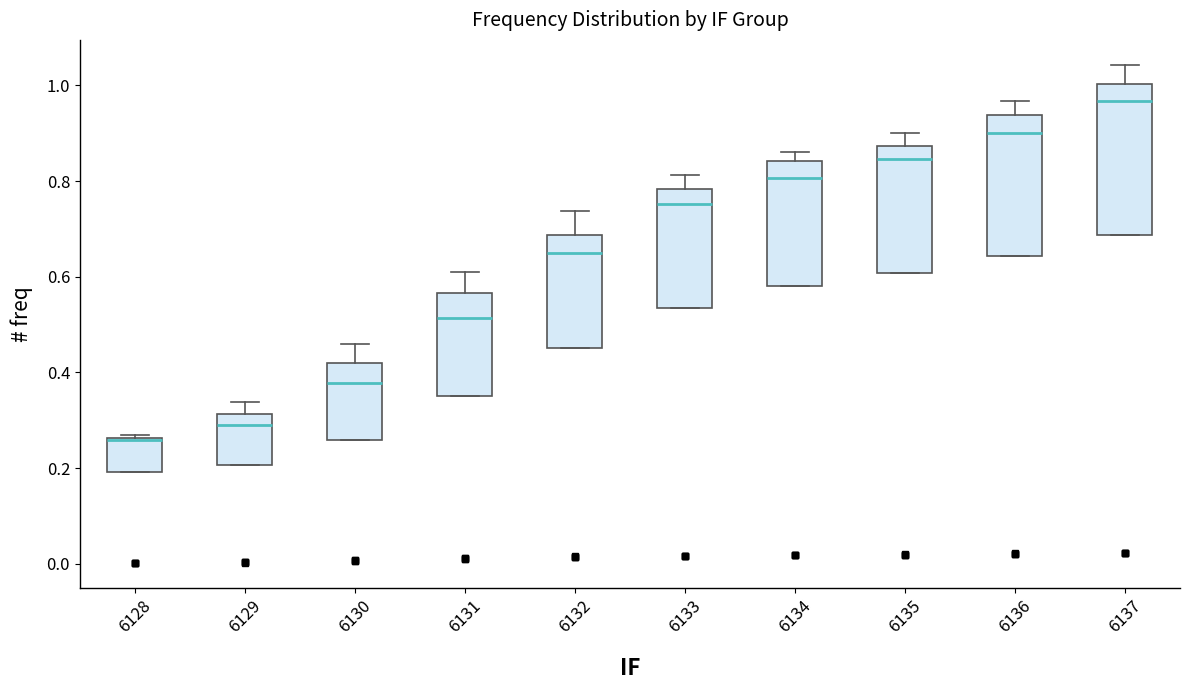

Where does the upper whisker of the box at x = 6132 end on the y-axis? The values are not printed on the chart, so give them approximately, as read against the axis.

0.74